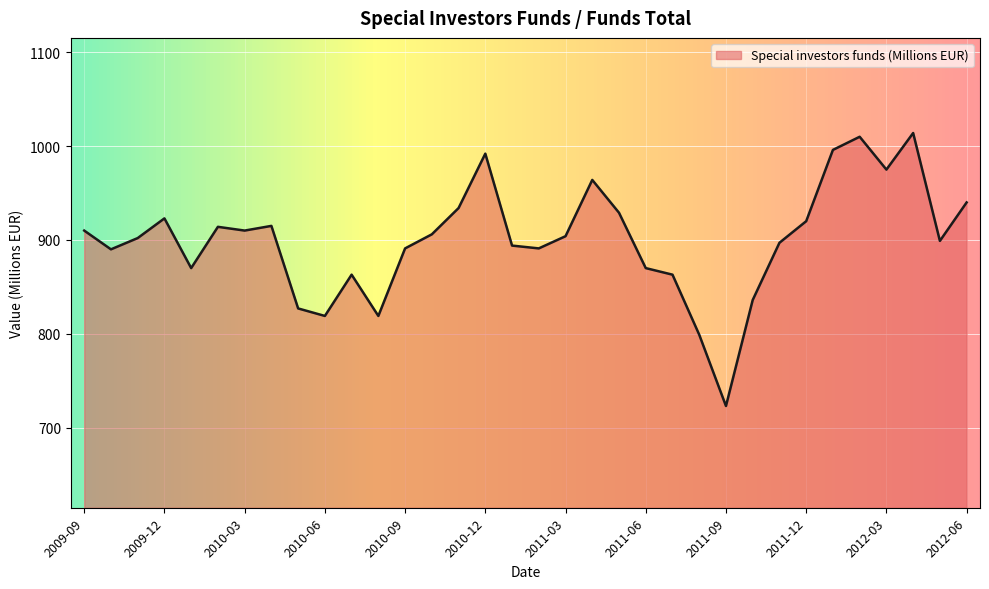

What is the greatest value displayed?

1014